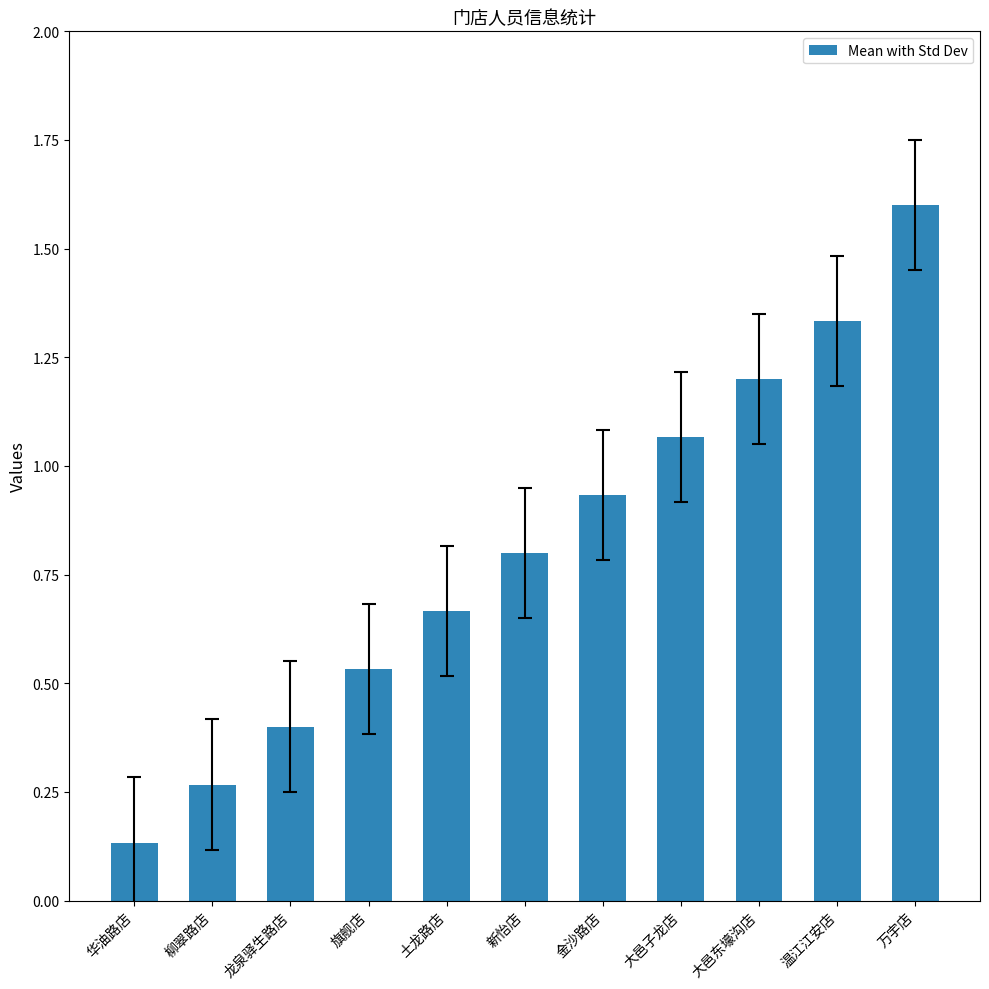

What is the value of the 3rd bar from the left?

0.4